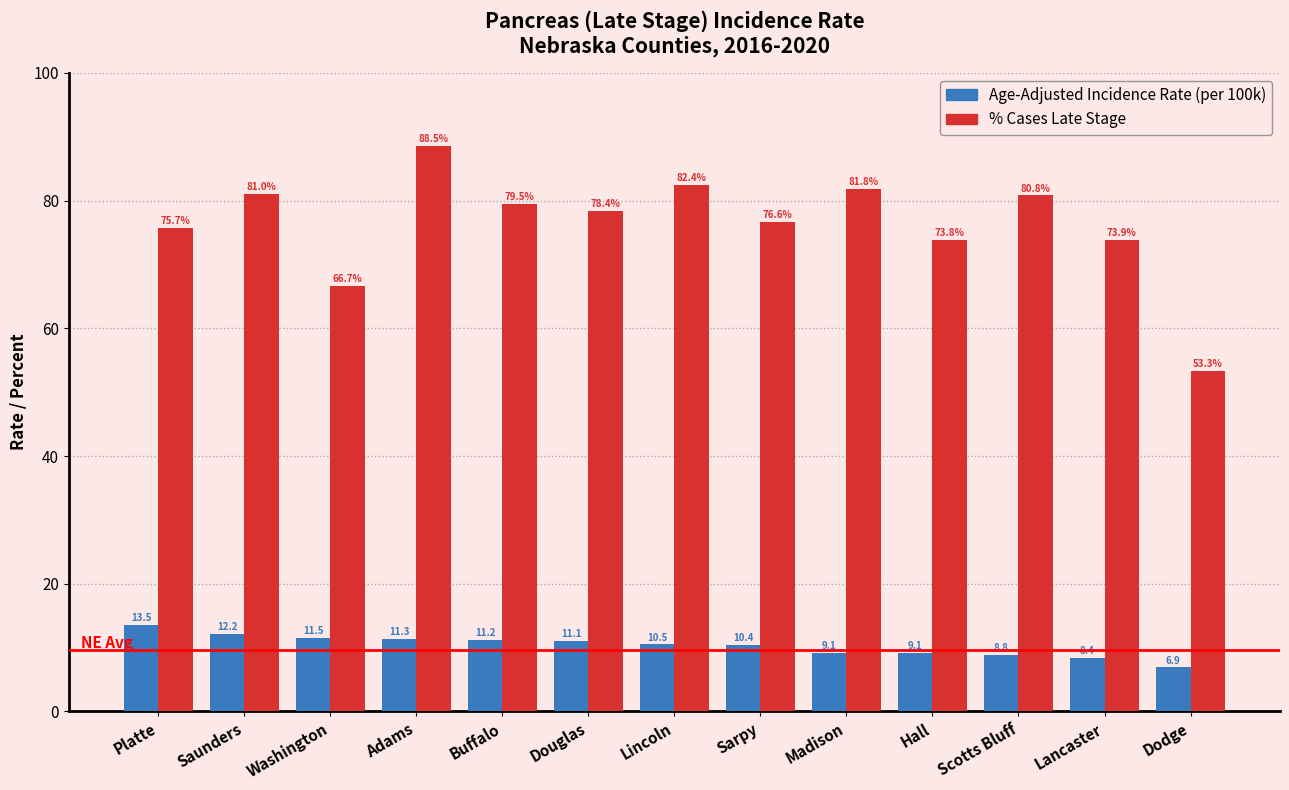

At which category does the chart reach its peak across all series?

Adams